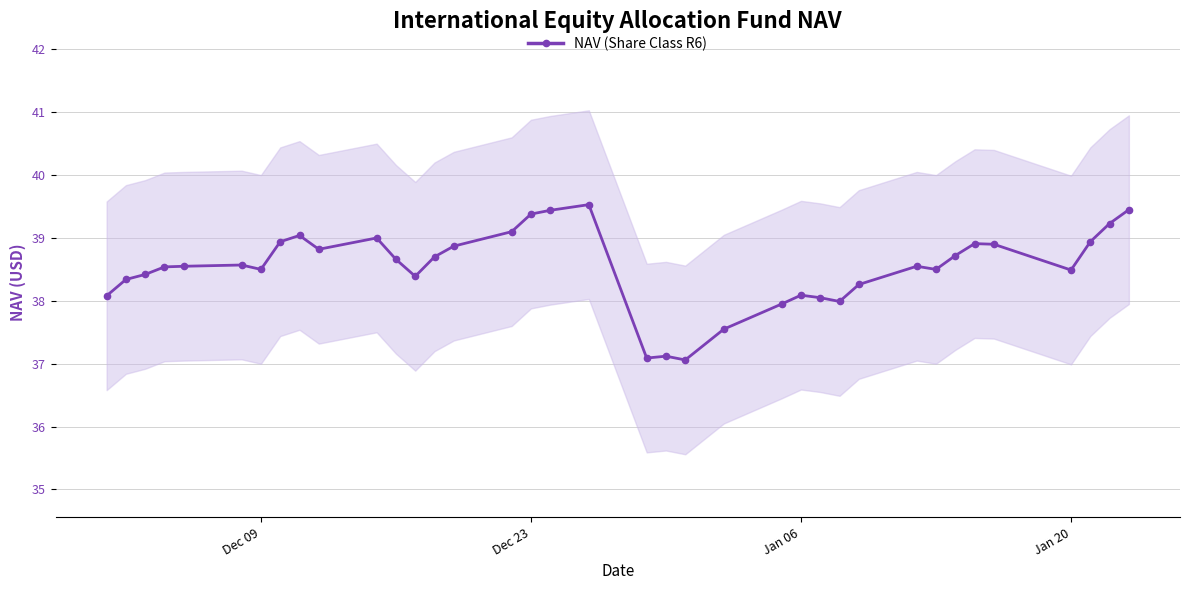

True or false: NAV (Share Class R6) has more than 2 interior local peaks.

True